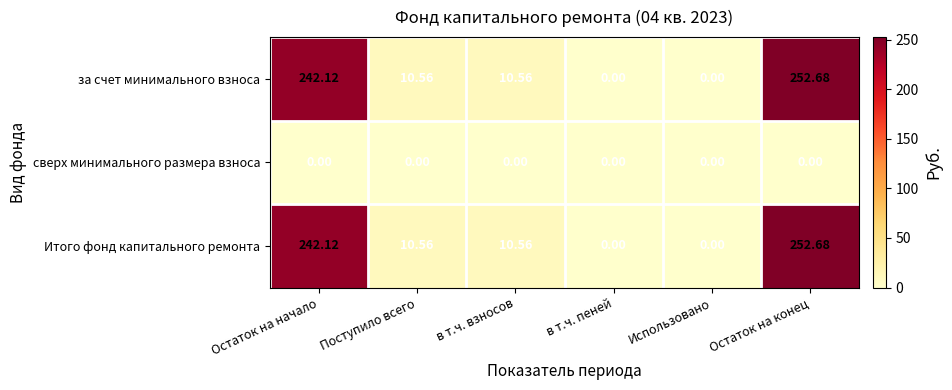

At how many categories does at least one series exceed 33?

2